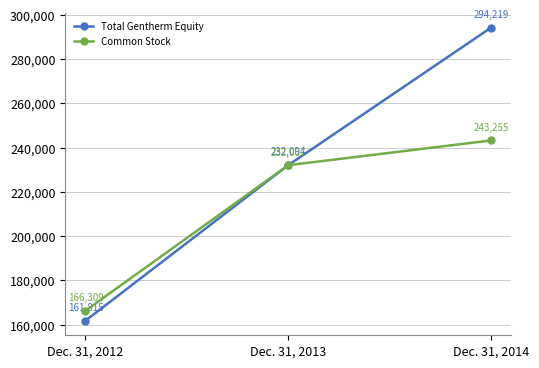

Where is Common Stock nearest to the value 204782?

Dec. 31, 2013